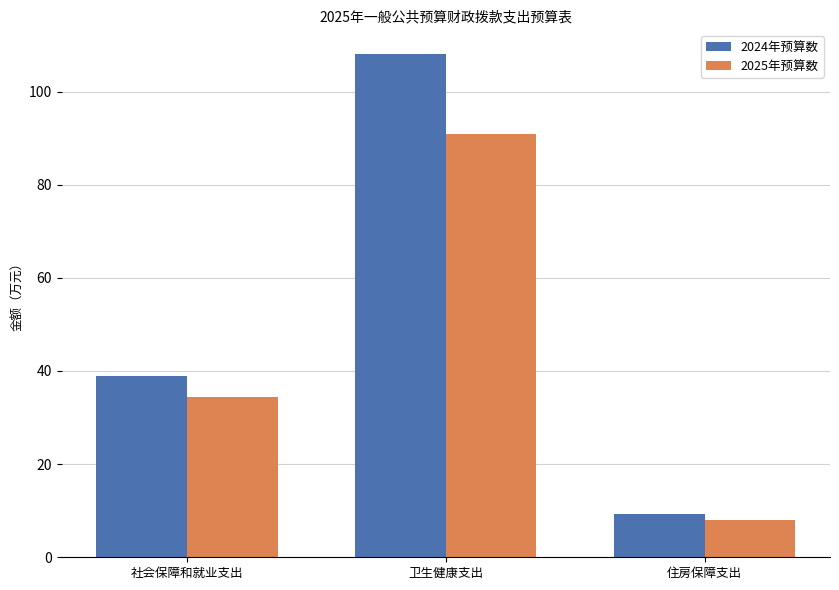

At how many categories does at least one series exceed 13?

2